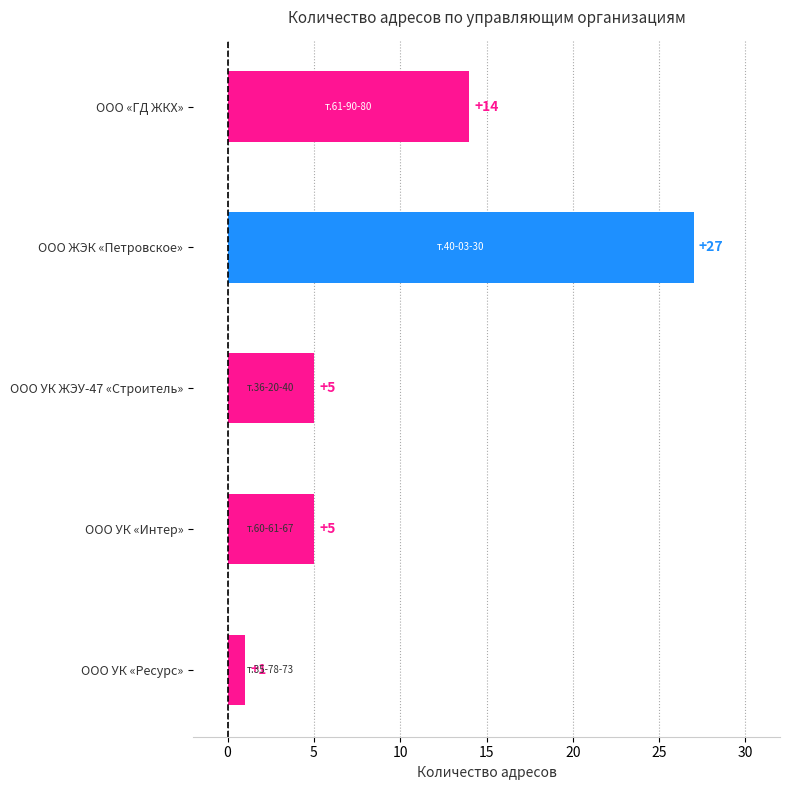

What is the average value?

10